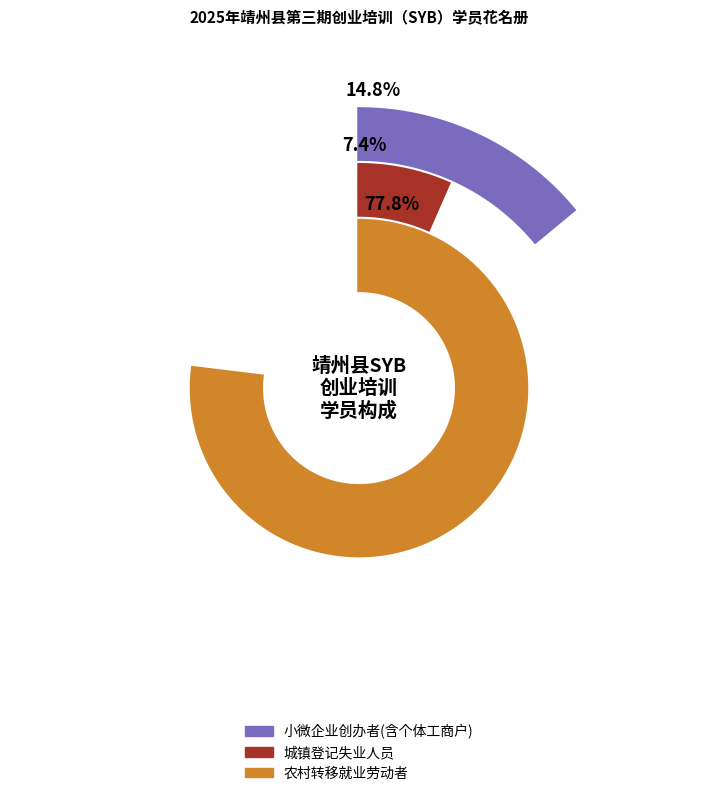

Is there a majority slice in this chart?

Yes